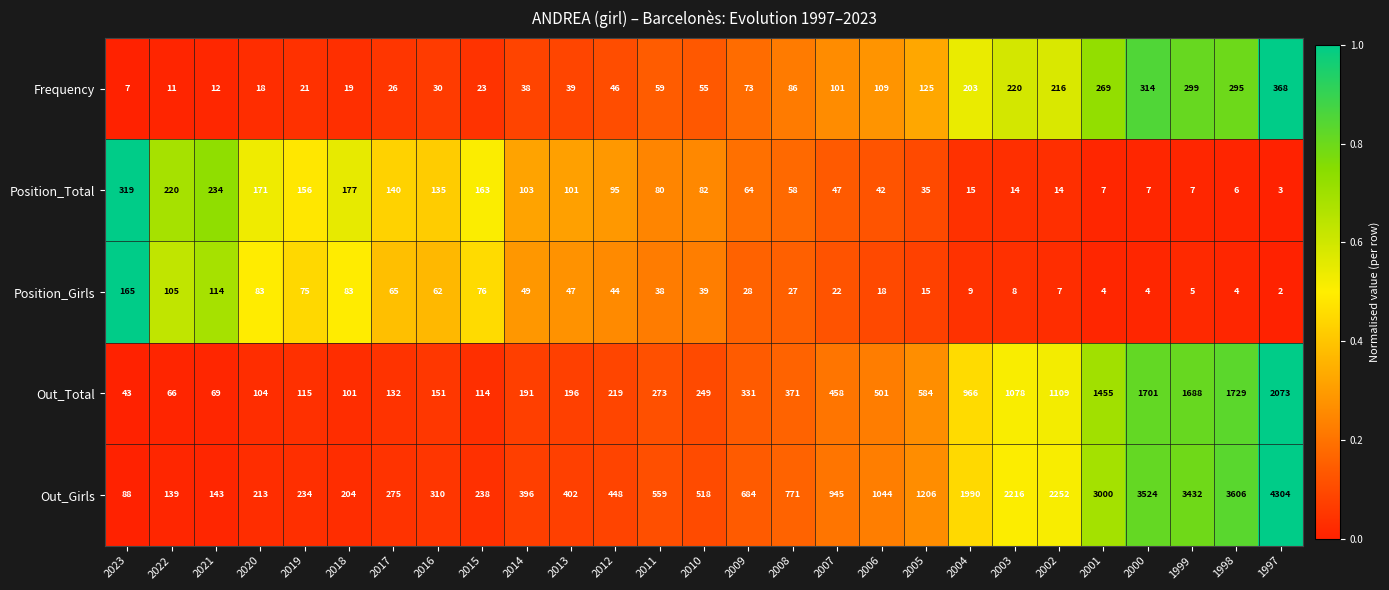

At which label is Out_Girls closest to 2196?

2003